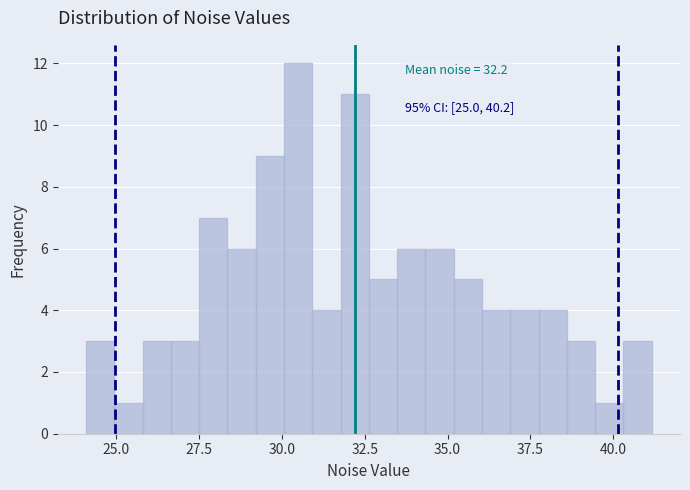

Around what value on the x-axis is the tallest bar? Give the approximate position of its centre, as read against the axis.

30.5